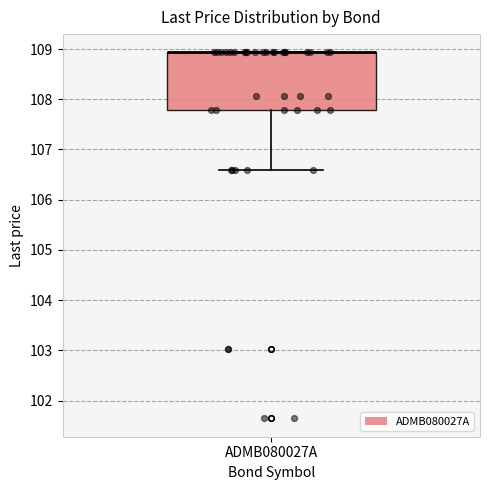

Read this box plot against the y-axis: the position of the median line, the range covered by the box, and the ends of both whiskers. The values are not printed on the chart, so give them approximately, as read against the axis.

median 108.9 (drawn on the box's upper edge), box 107.8 to 108.9, whiskers 106.6 to 108.9